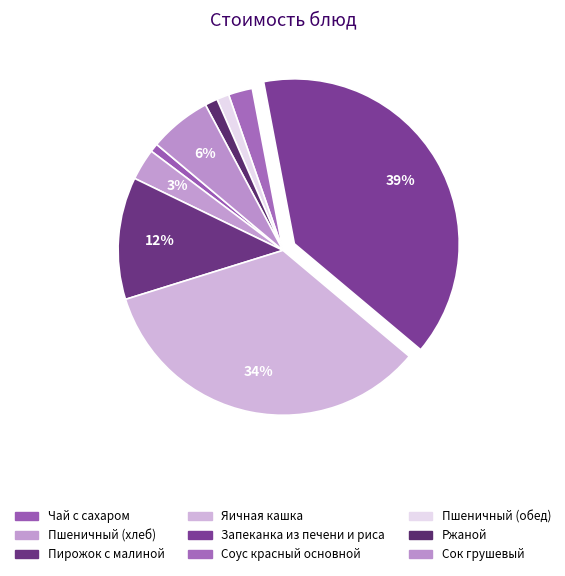

How many slices are in this pie chart?

9